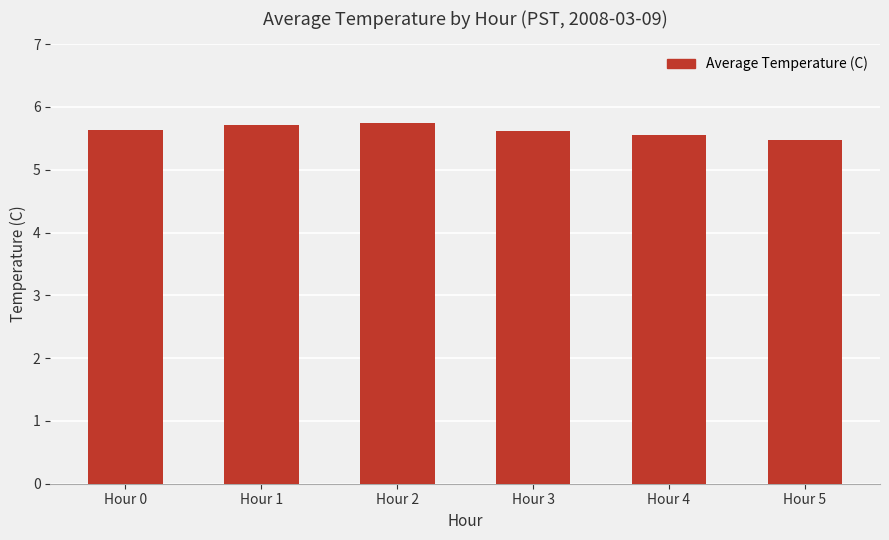

How many values are between 5 and 6?

6